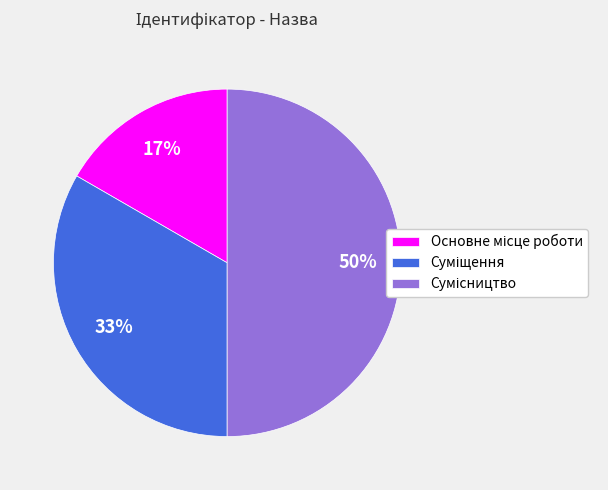

To the nearest percent, what is the difference between the largest and smallest slice percentages?

33%